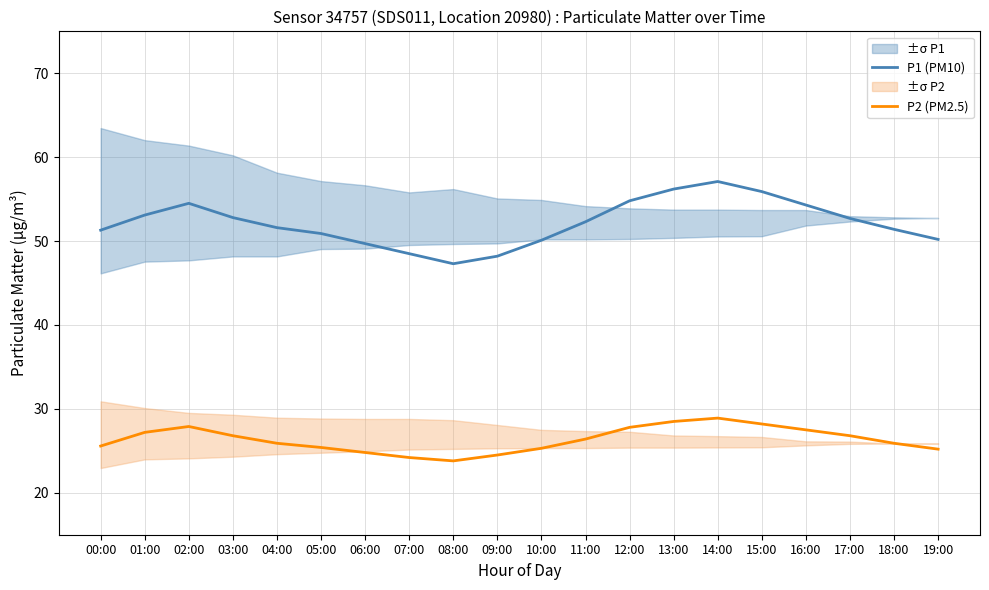

True or false: P2 (PM2.5) has more than 2 points higher than both neighbors.

False